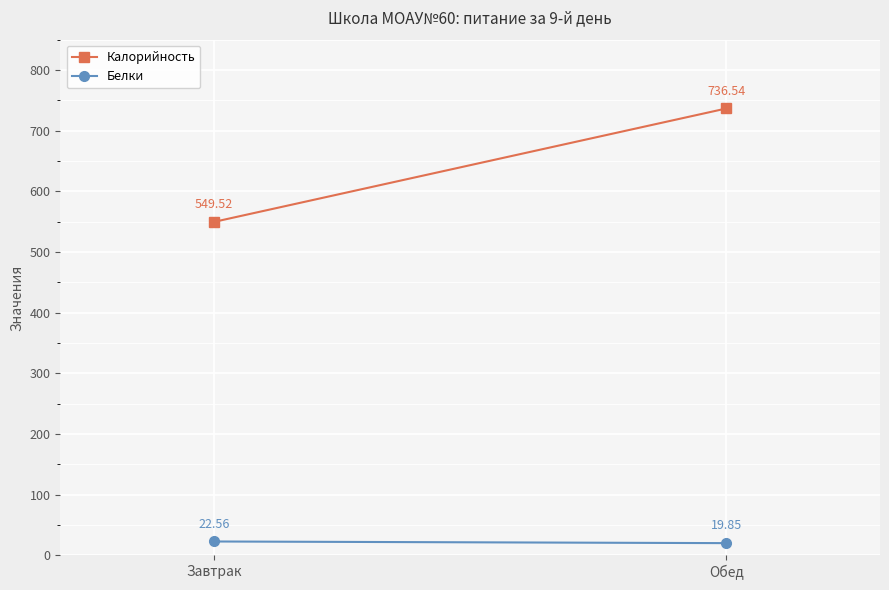

Is this an area chart (filled region under the line)?

No